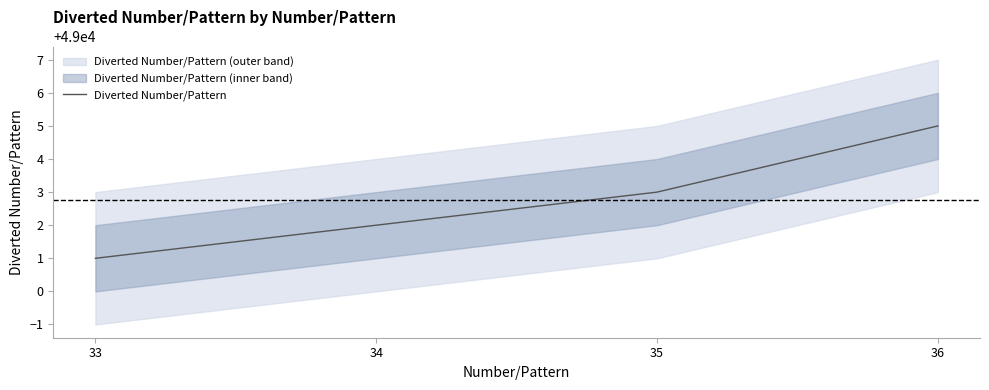

Where is the data nearest to the value 49003?

35